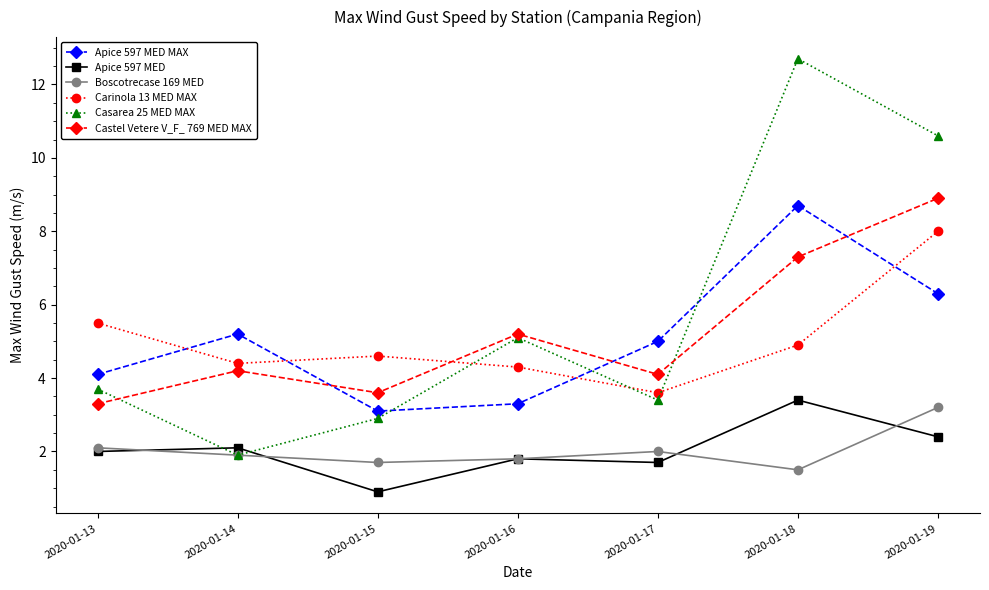

The Carinola 13 MED MAX series shows 6.6 at 2020-01-18. True or false?

False